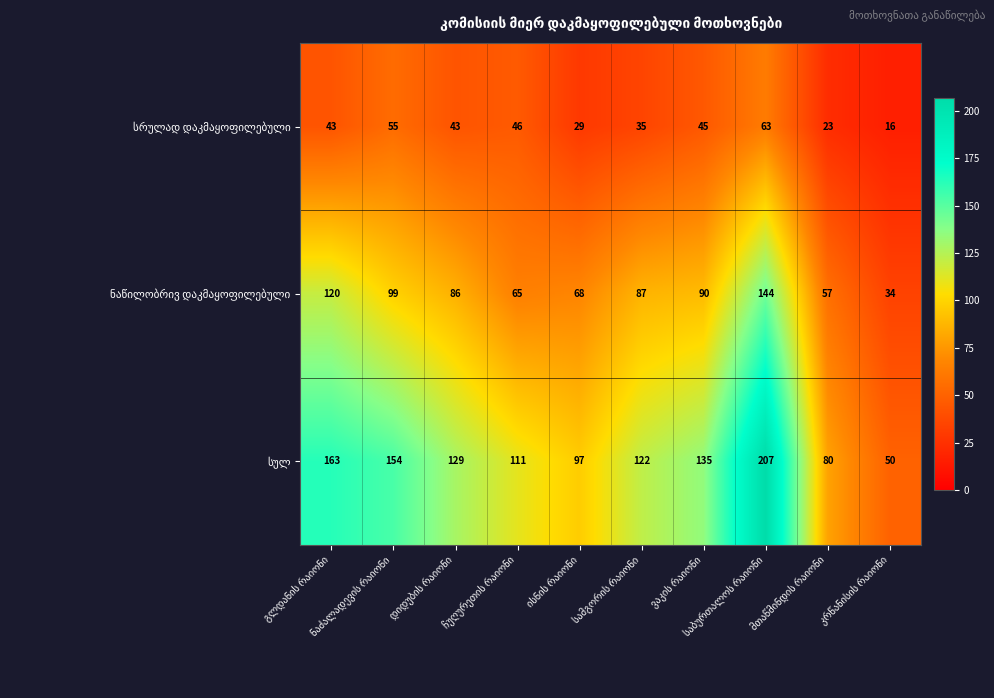

At how many categories does at least one series exceed 120?

6